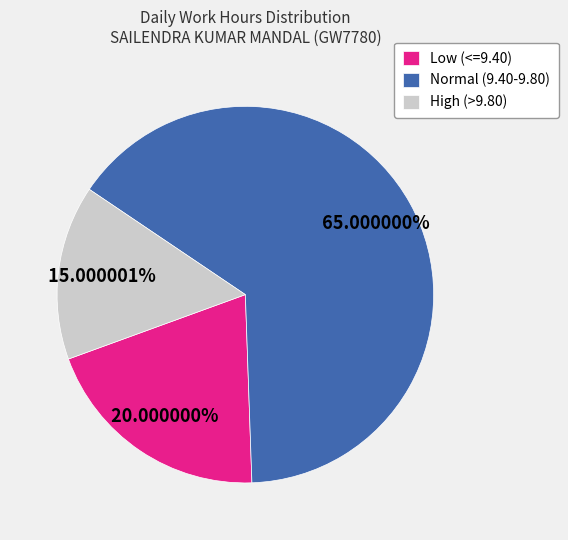

Rank the categories by value from lowest to highest.

High (>9.80), Low (<=9.40), Normal (9.40-9.80)